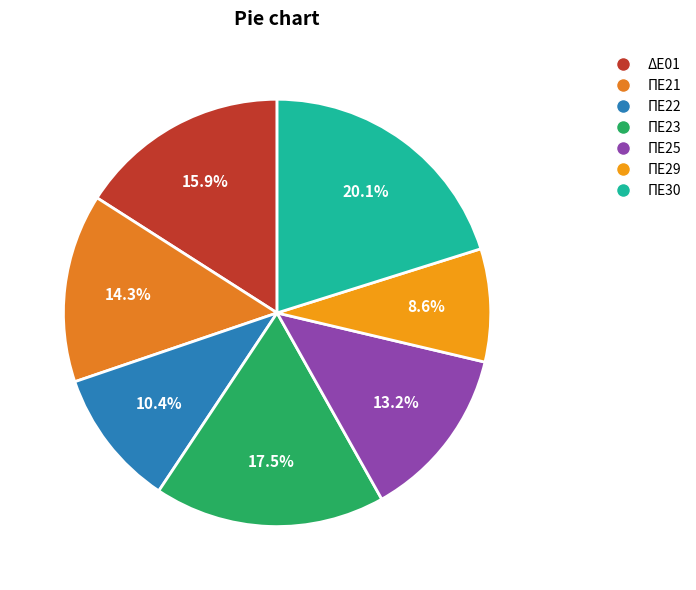

What percentage is the ΠΕ21 slice, to the nearest percent?

14%